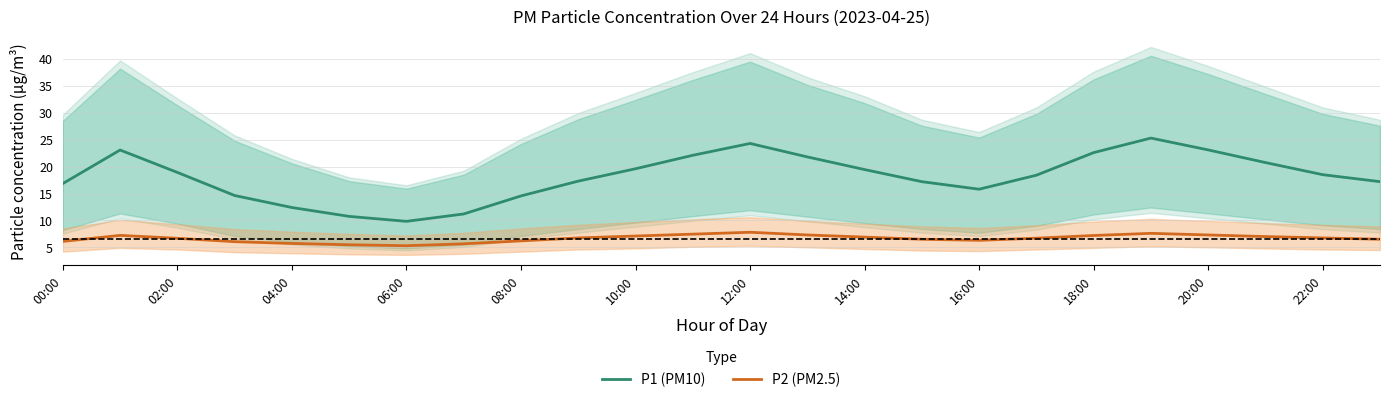

What is the value of the P2 (PM2.5) point at the 8th from the left?

5.7